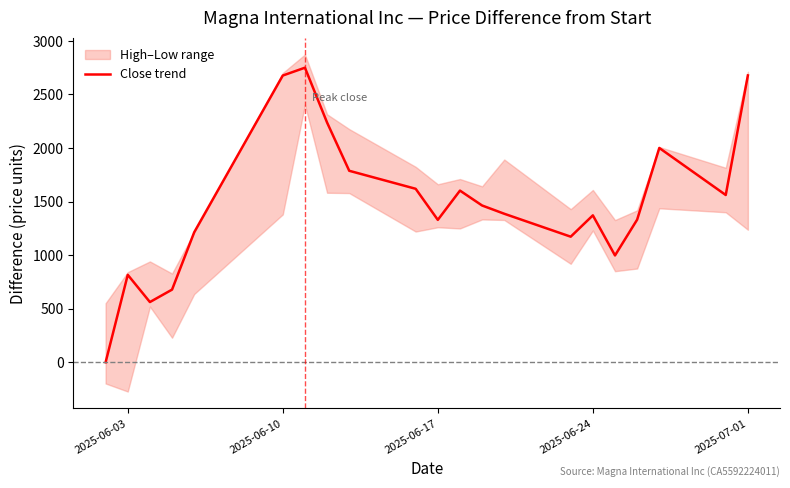

Reading left to right, extract all data points from this chart.

0	816	562	678	1213	2676	2749	2237	1787	1619	1329	1602	1463	1386	1172	1371	997	1331	2000	1561	2677